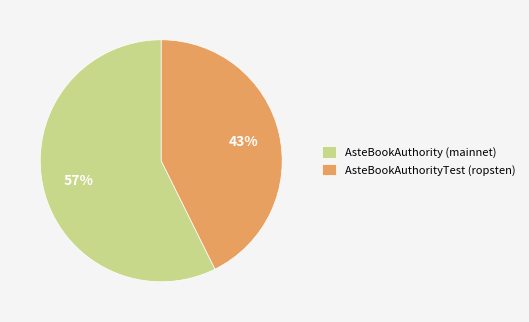

Which slice is the largest?

AsteBookAuthority (mainnet)